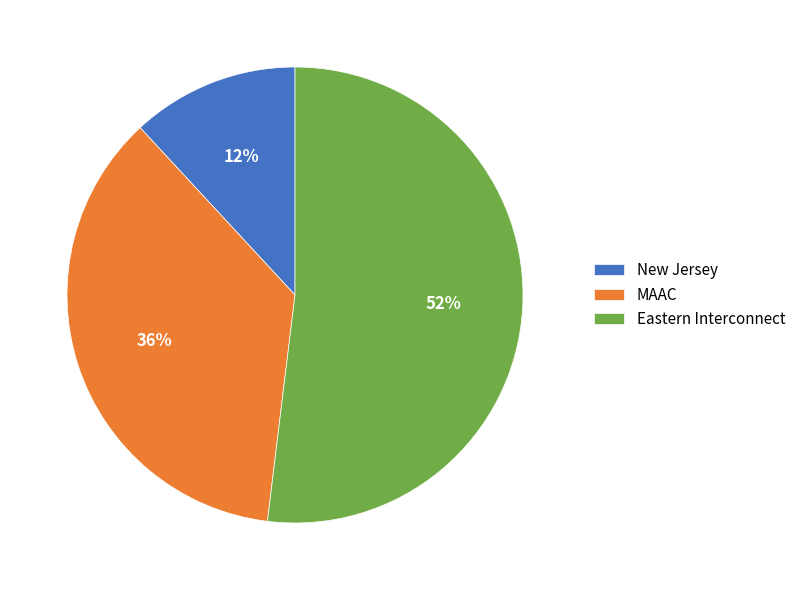

Which slice is the largest?

Eastern Interconnect